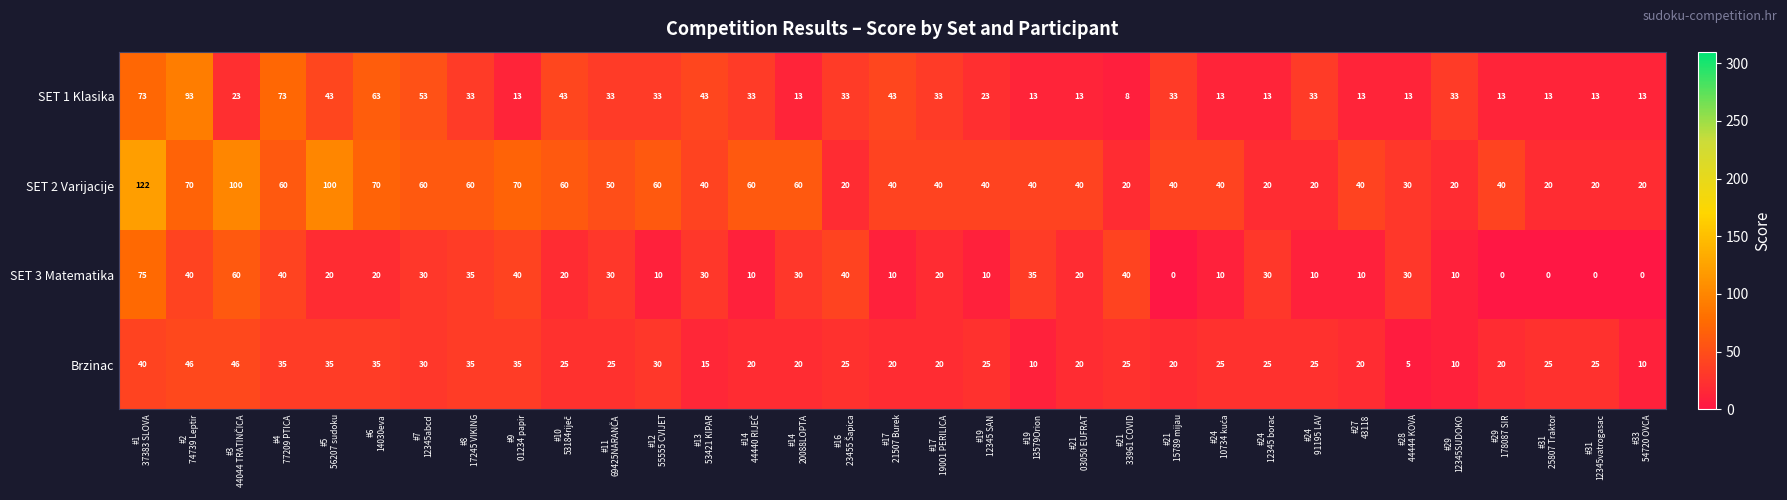

List the series in order of their peak value, lowest first.

Brzinac, SET 3 Matematika, SET 1 Klasika, SET 2 Varijacije